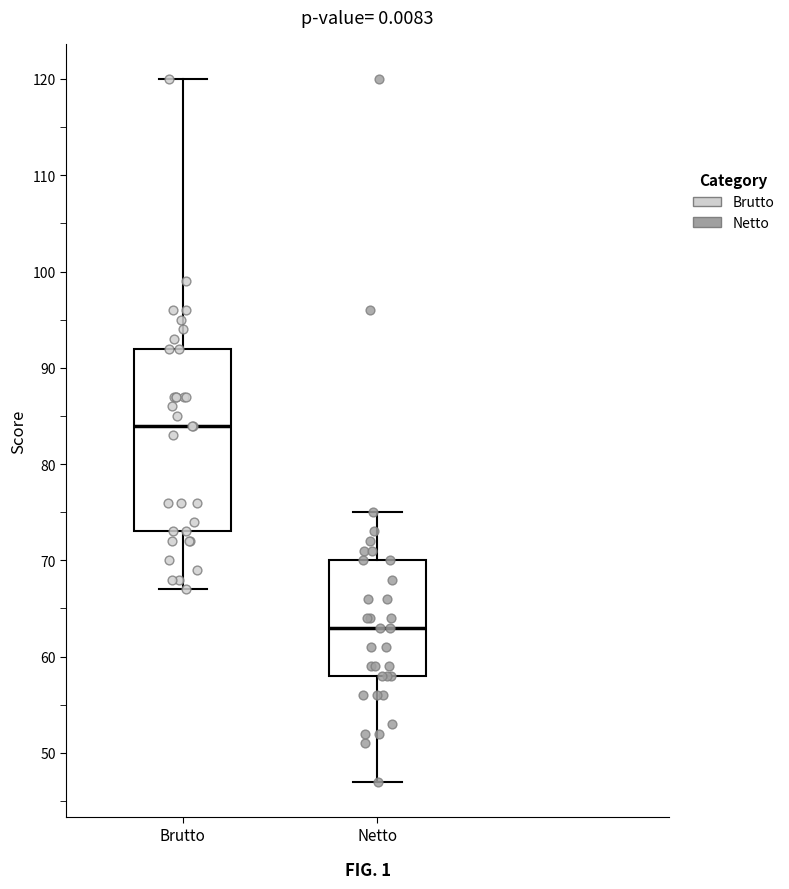

Reading left to right, transcribe this box plot: for each box, give where its median line is, the range the box spans, and where its two whiskers end, as read against the y-axis. The values are not printed on the chart, so give them approximately, as read against the axis.

Brutto: median 84, box 73 to 92, whiskers 67 to 120
Netto: median 63, box 58 to 70, whiskers 47 to 75